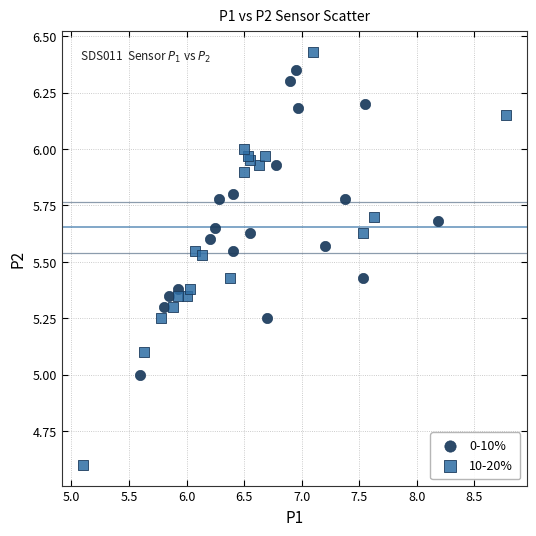

Which series reaches the minimum Y coordinate?

10-20%